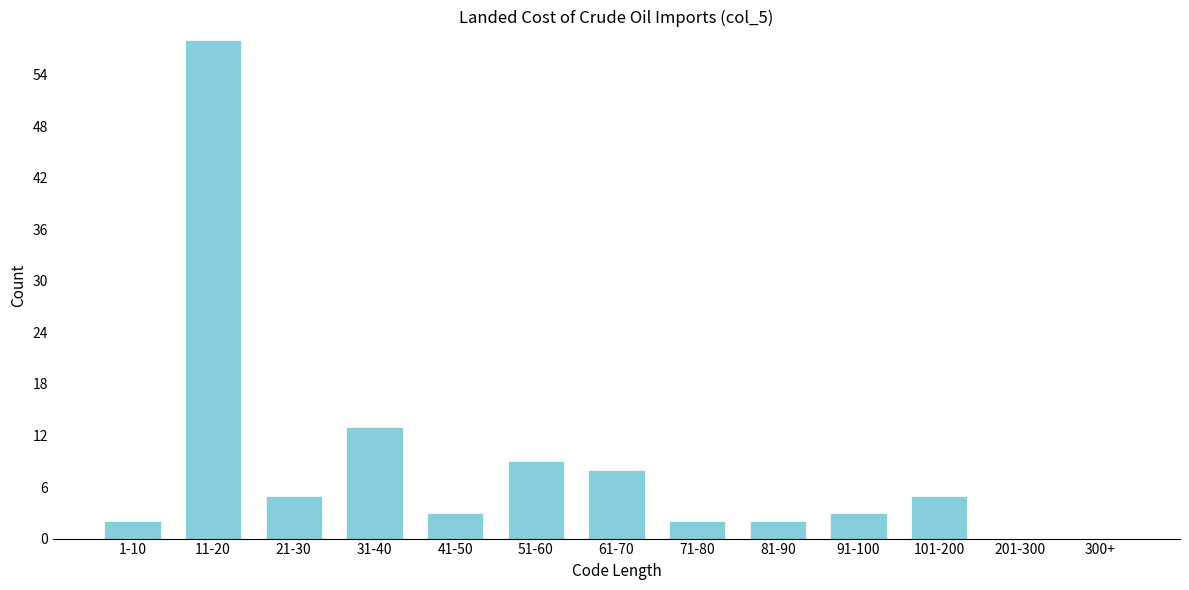

Reading right to left, transcribe all the data shown in this chart.

300+=0	201-300=0	101-200=5	91-100=3	81-90=2	71-80=2	61-70=8	51-60=9	41-50=3	31-40=13	21-30=5	11-20=58	1-10=2